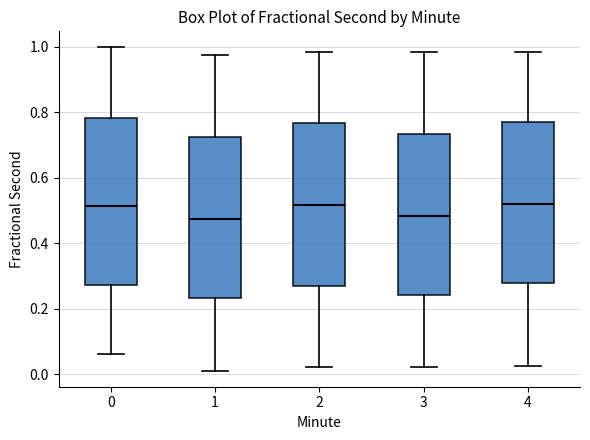

Reading left to right, transcribe this box plot: for each box, give where its median line is, the range the box spans, and where its two whiskers end, as read against the y-axis. The values are not printed on the chart, so give them approximately, as read against the axis.

0: median 0.52, box 0.28 to 0.78, whiskers 0.06 to 1.00
1: median 0.48, box 0.24 to 0.72, whiskers 0.02 to 0.98
2: median 0.52, box 0.26 to 0.76, whiskers 0.02 to 0.98
3: median 0.48, box 0.24 to 0.74, whiskers 0.02 to 0.98
4: median 0.52, box 0.28 to 0.76, whiskers 0.02 to 0.98